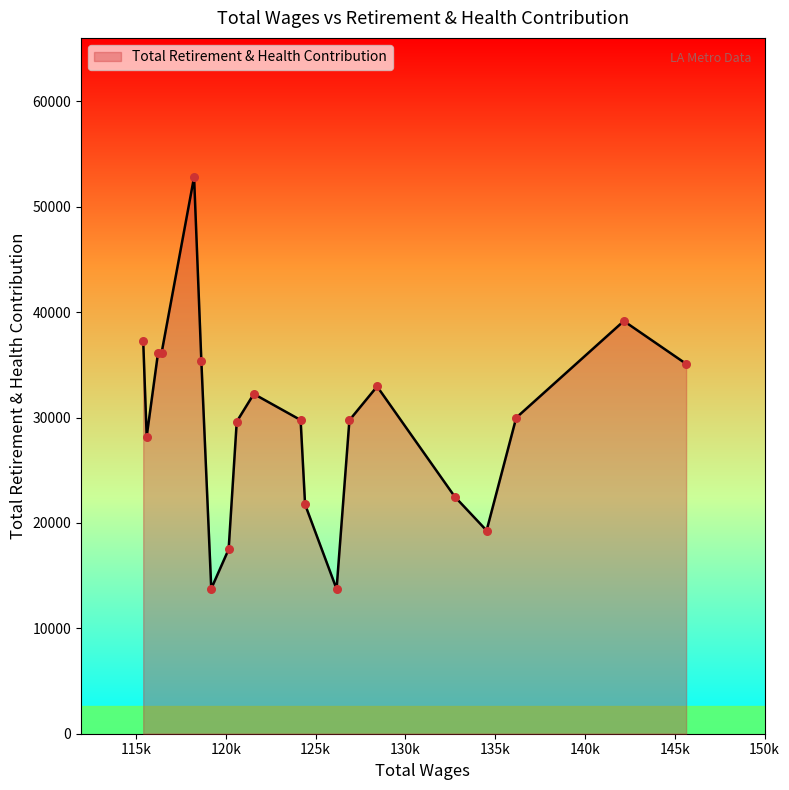

What is the minimum value shown in the chart?

13732